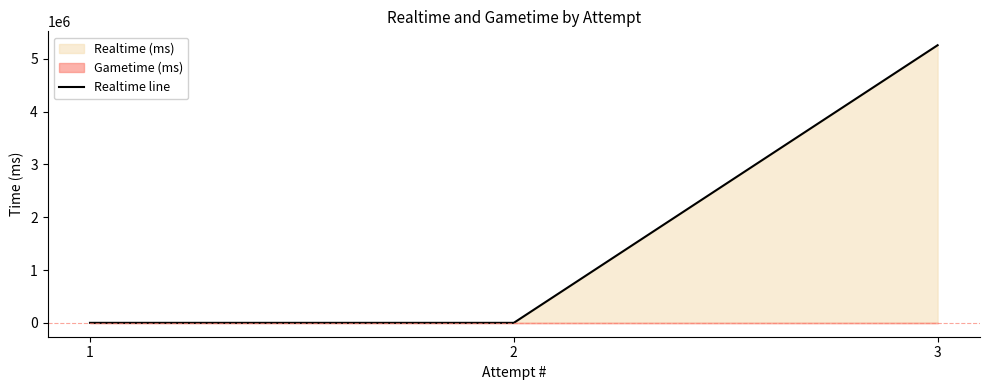

Rank the categories by value from lowest to highest.

1, 2, 3